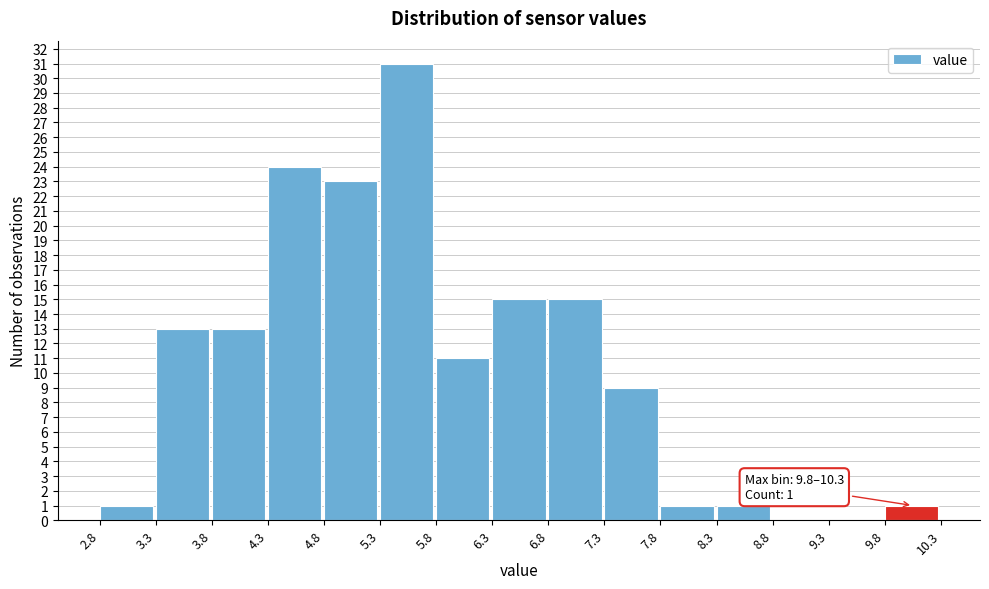

Which range on the x-axis has the tallest bar?

5.3 to 5.8